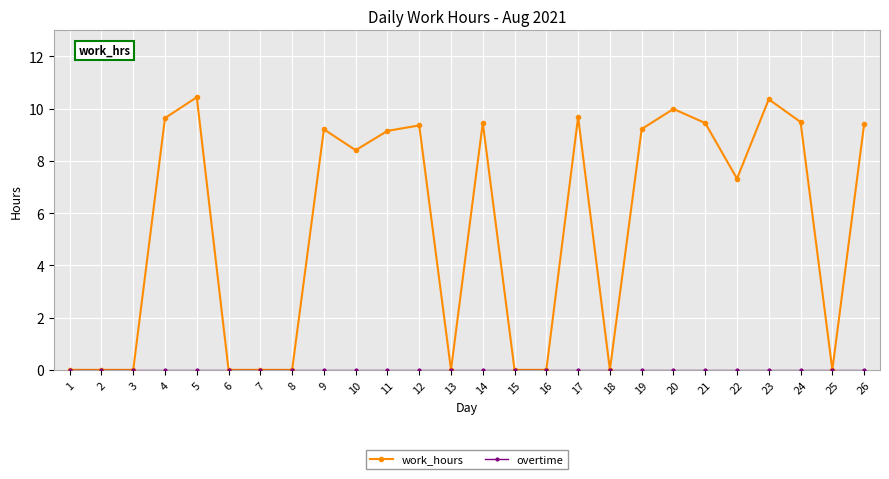

True or false: work_hours has more than 0 points higher than both neighbors.

True